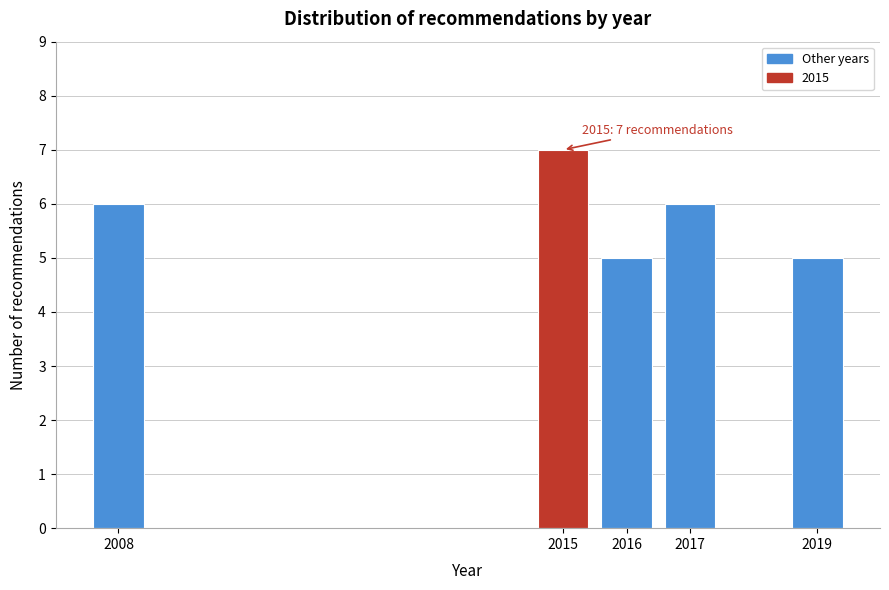

Reading left to right, transcribe all the data shown in this chart.

2008=6	2015=7	2016=5	2017=6	2019=5